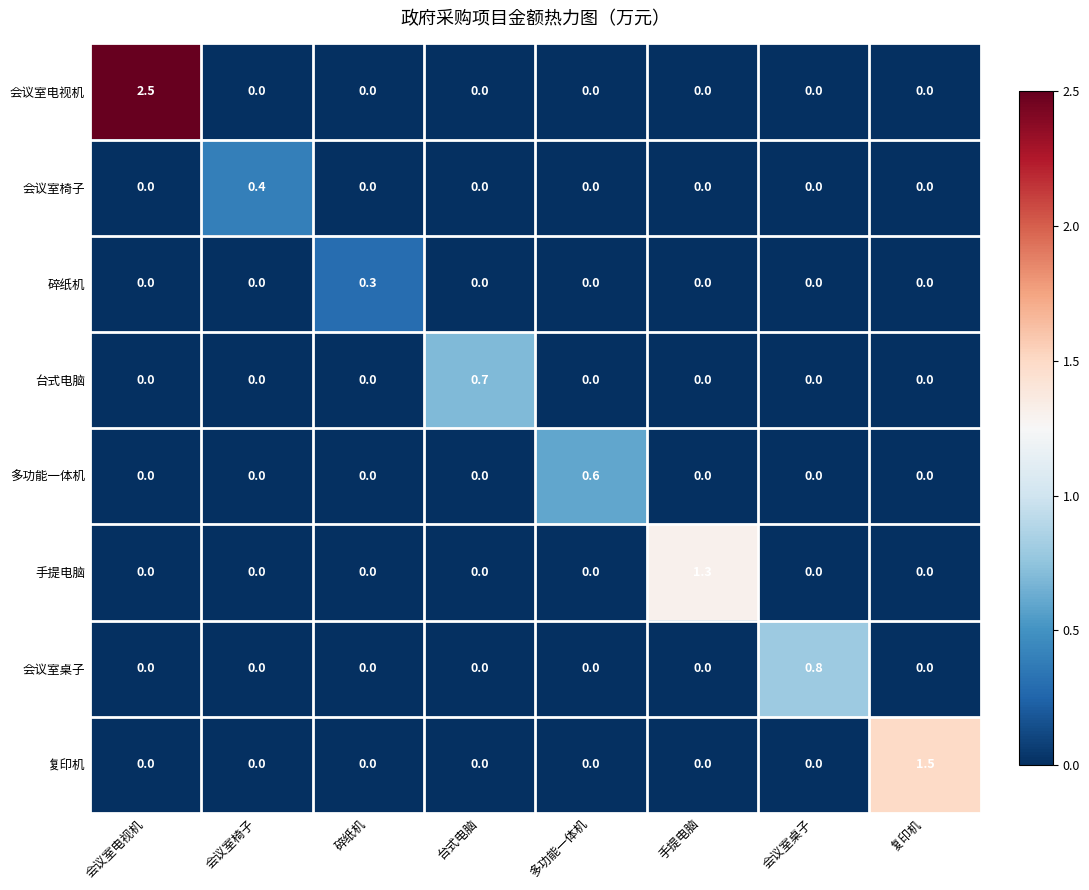

How many categories are shown in the chart?

8